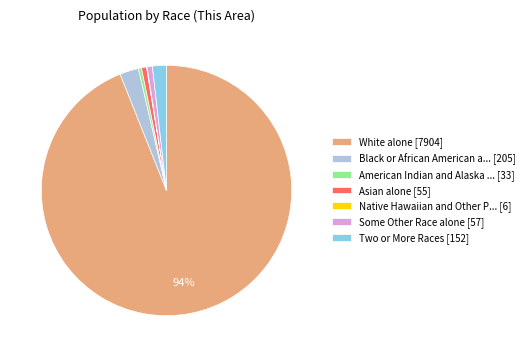

What is the majority slice?

White alone [7904]